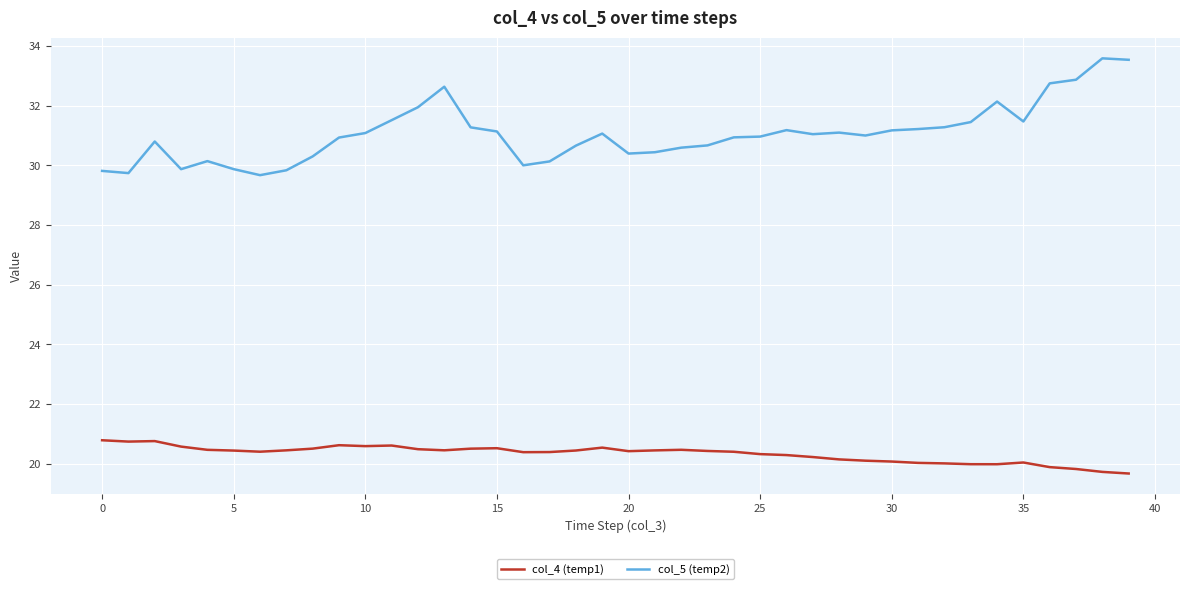

Which series has the largest range (max minus min)?

col_5 (temp2)